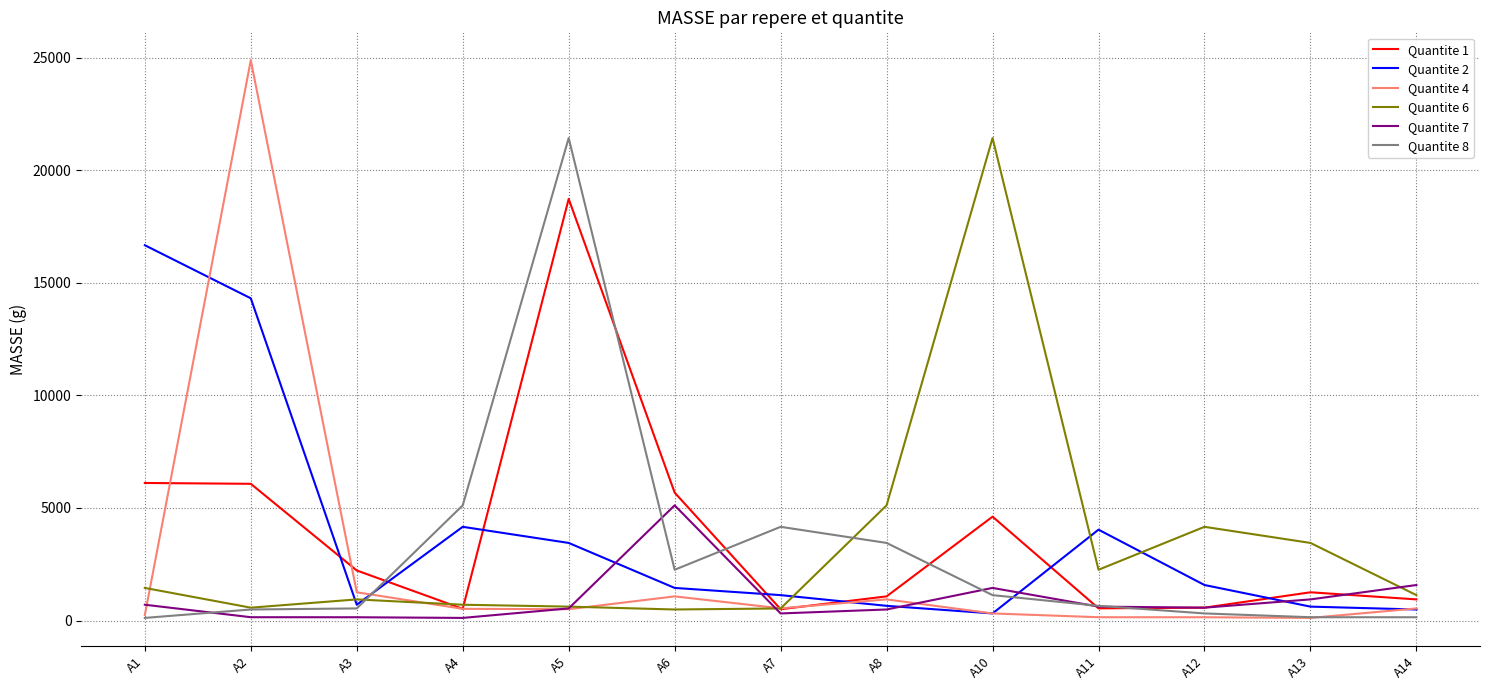

Which series has the widest spread of values?

Quantite 4